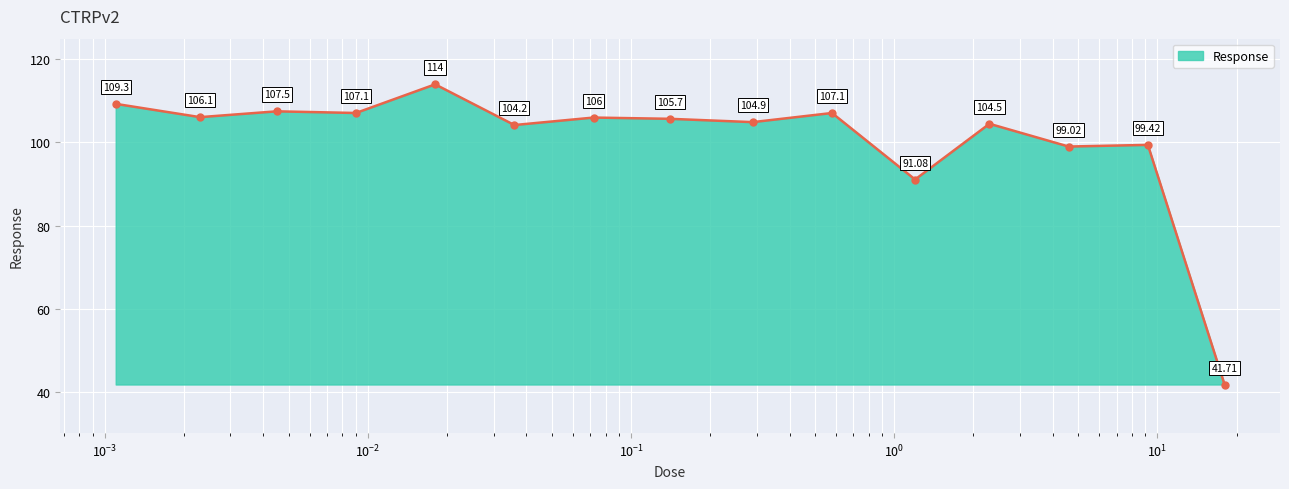

How many lines are shown in the chart?

1